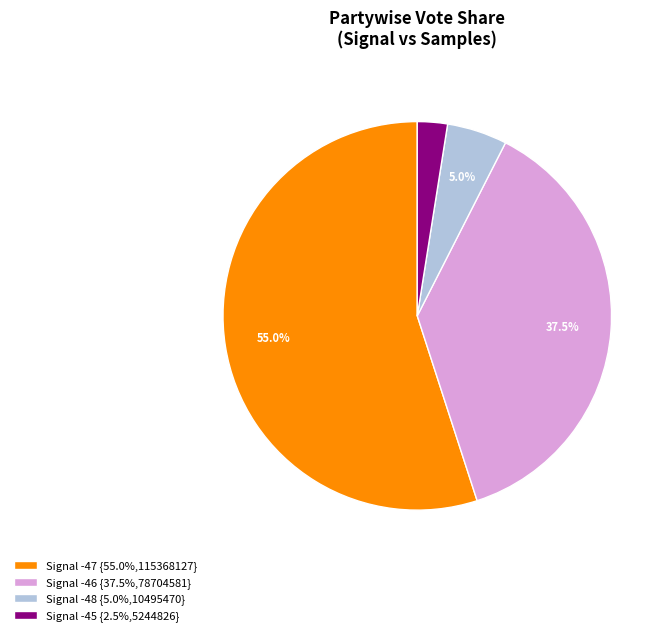

What is the ratio of the value at Signal -45 {2.5%,5244826} to the value at Signal -48 {5.0%,10495470}?

0.5